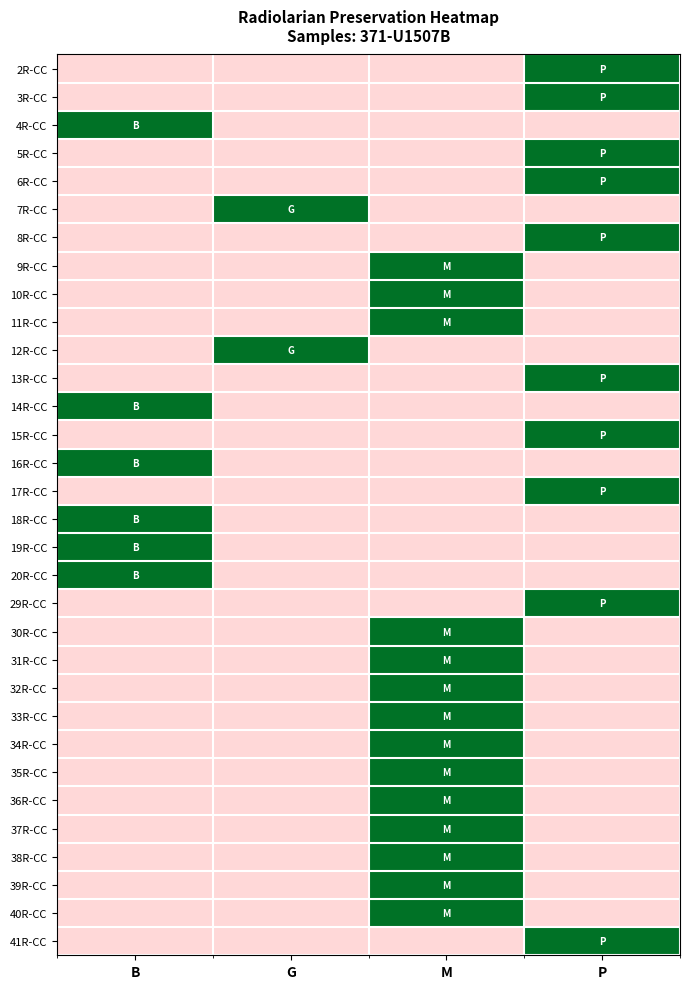

What is the spread (max minus min) of values at M?

1